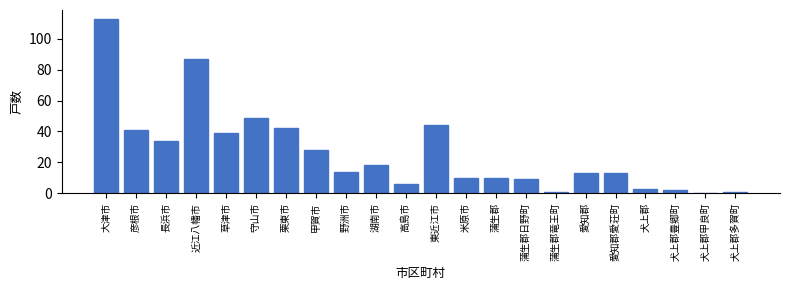

Reading left to right, what are all the values shown in this chart?

大津市=113	彦根市=41	長浜市=34	近江八幡市=87	草津市=39	守山市=49	栗東市=42	甲賀市=28	野洲市=14	湖南市=18	高島市=6	東近江市=44	米原市=10	蒲生郡=10	蒲生郡日野町=9	蒲生郡竜王町=1	愛知郡=13	愛知郡愛荘町=13	犬上郡=3	犬上郡豊郷町=2	犬上郡甲良町=0	犬上郡多賀町=1